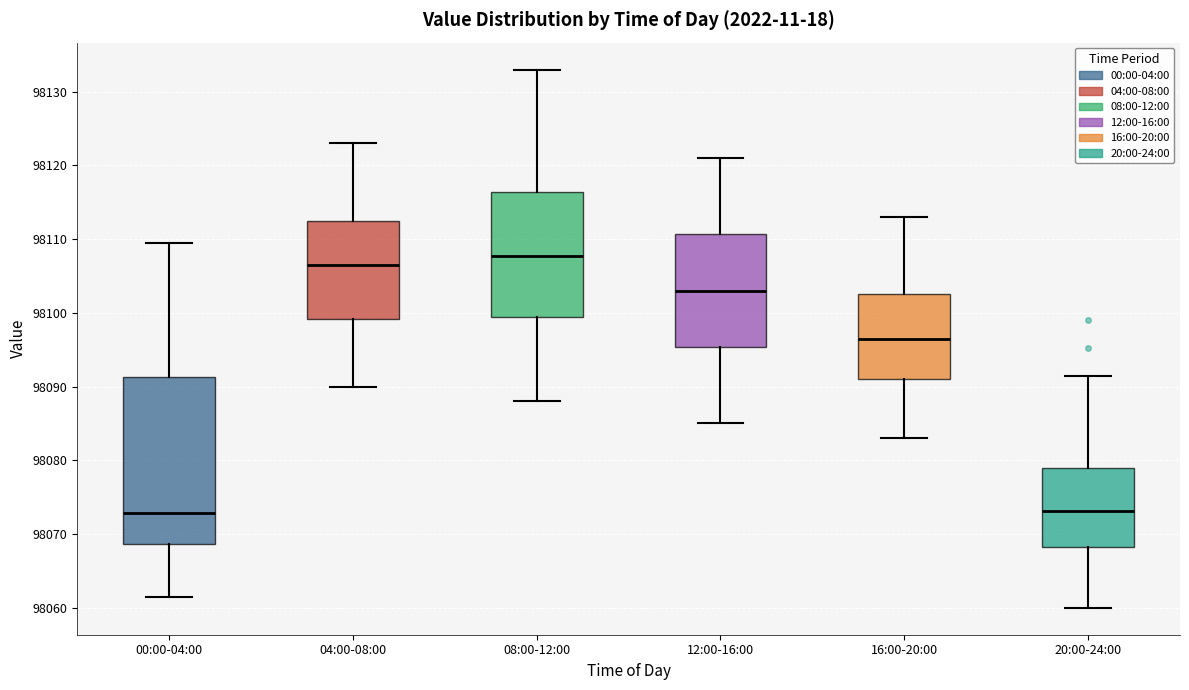

Reading left to right, read every box against the y-axis: the position of its median line, the range the box covers, and the ends of its whiskers. The values are not printed on the chart, so give them approximately, as read against the axis.

00:00-04:00: median 98073, box 98069 to 98091, whiskers 98061 to 98109
04:00-08:00: median 98107, box 98099 to 98113, whiskers 98090 to 98123
08:00-12:00: median 98108, box 98099 to 98116, whiskers 98088 to 98133
12:00-16:00: median 98103, box 98095 to 98111, whiskers 98085 to 98121
16:00-20:00: median 98097, box 98091 to 98103, whiskers 98083 to 98113
20:00-24:00: median 98073, box 98068 to 98079, whiskers 98060 to 98092